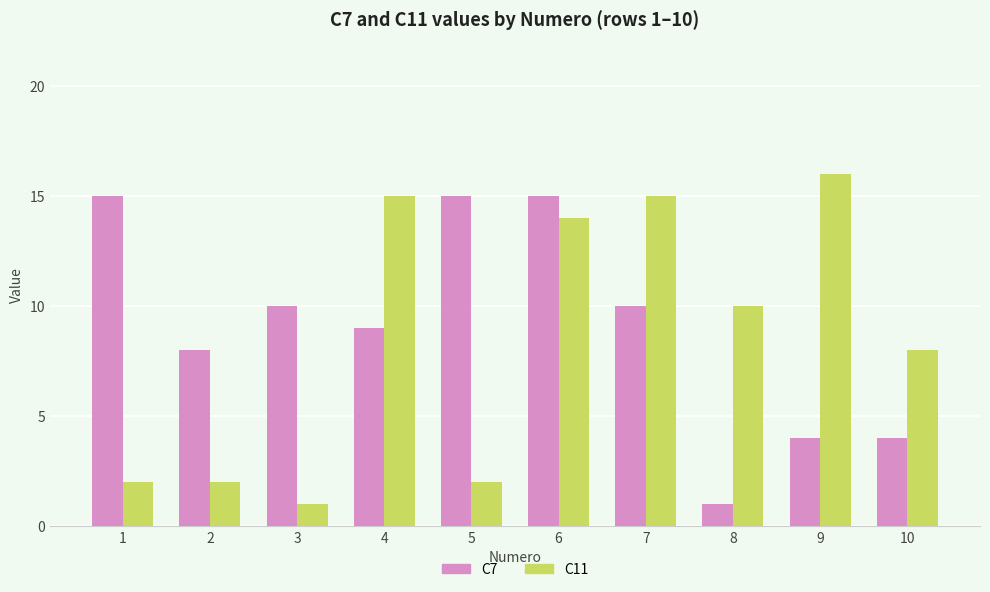

Rank the series by their maximum value, from lowest to highest.

C7, C11